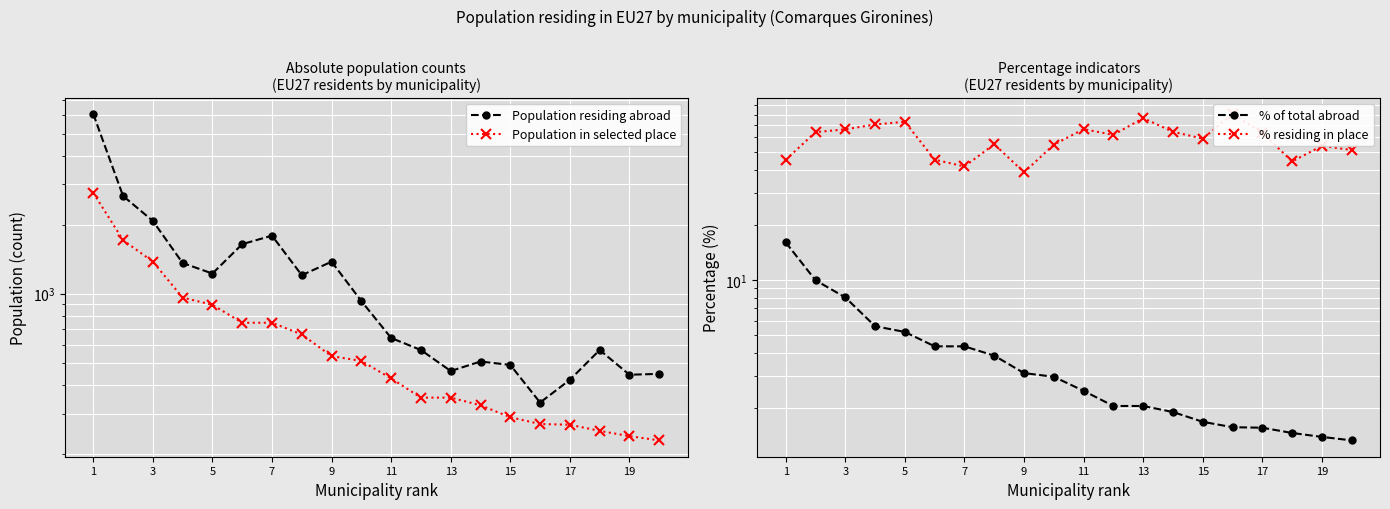

What is the difference between the Population in selected place values at 15 and 17?

18.0